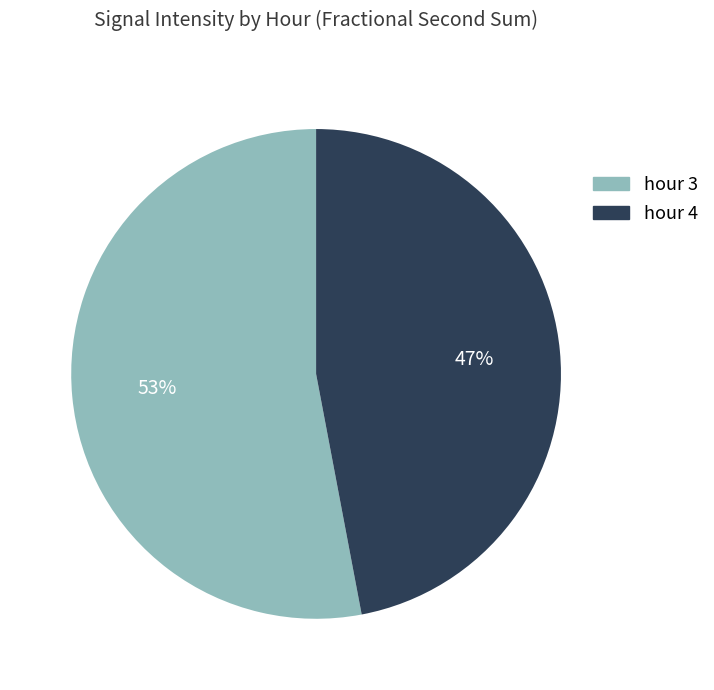

Rank the categories by value from highest to lowest.

hour 3, hour 4